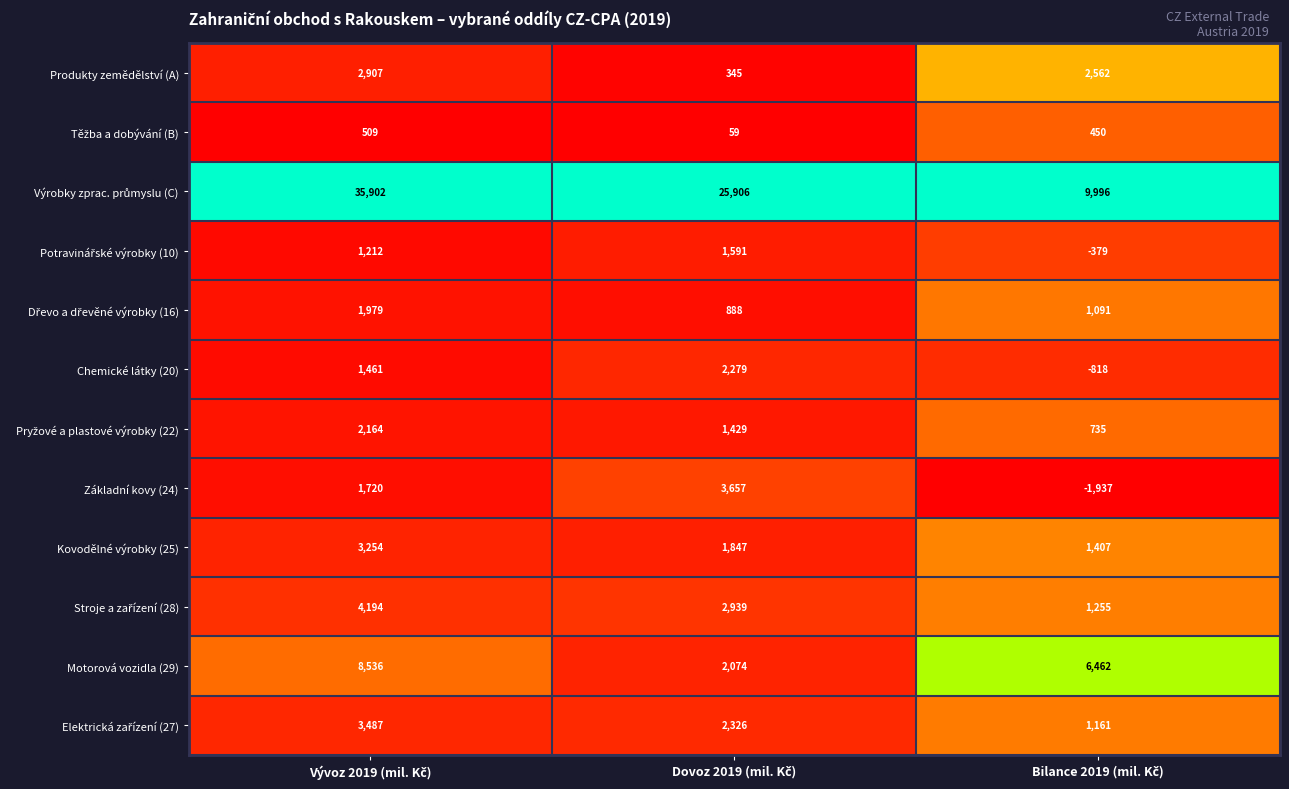

What is the minimum value for Produkty zemědělství (A)?

345